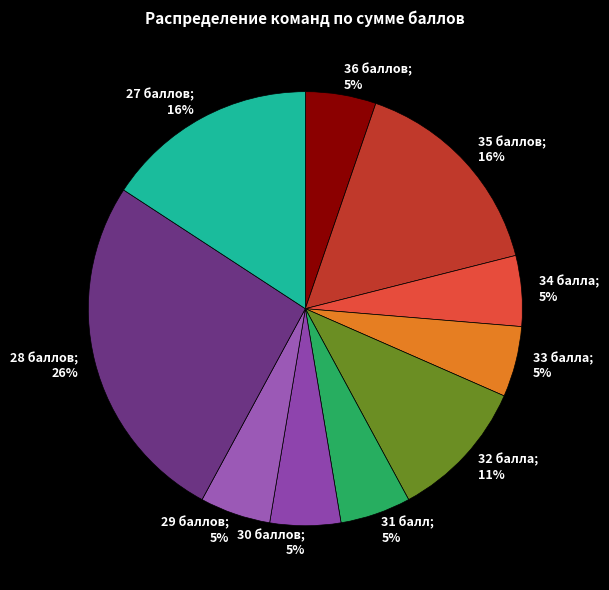

True or false: 31 accounts for 1% of the total.

False